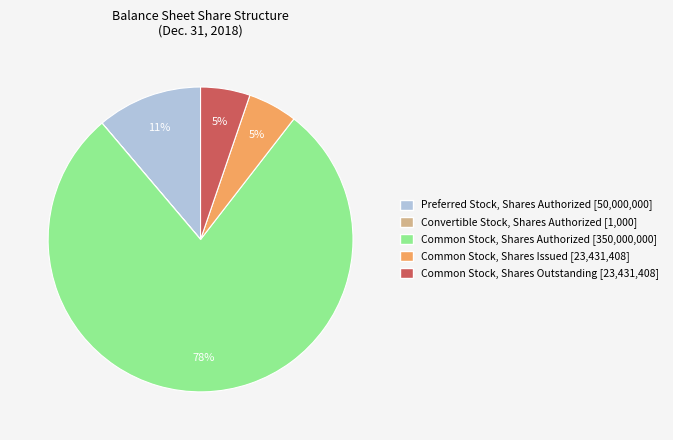

Does any single category account for the majority?

Yes